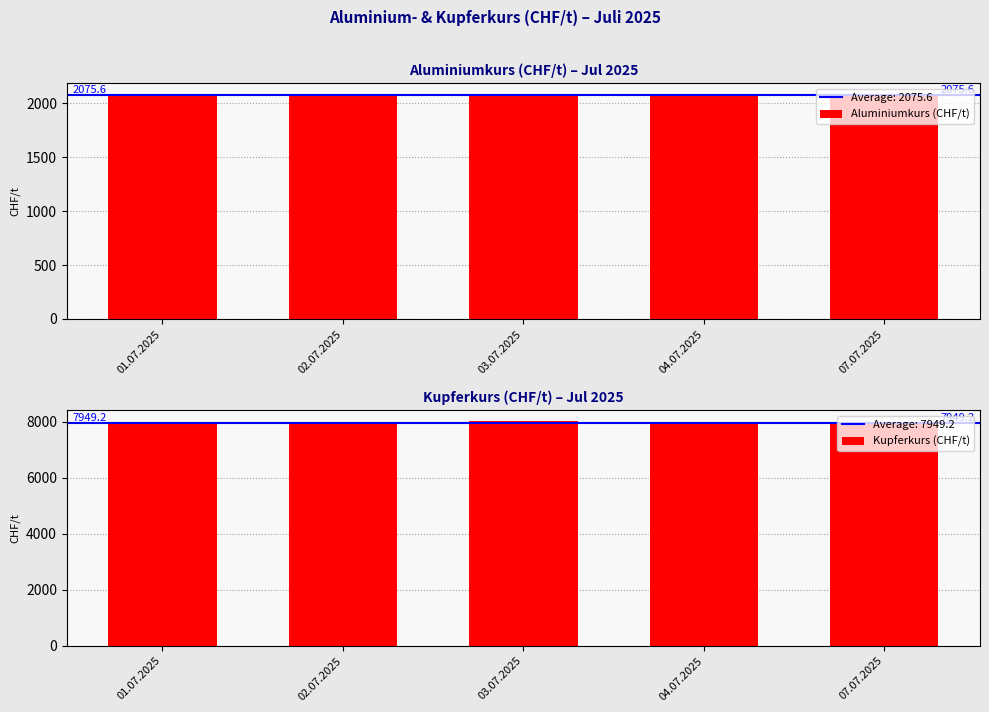

How many bars are there in total?

10